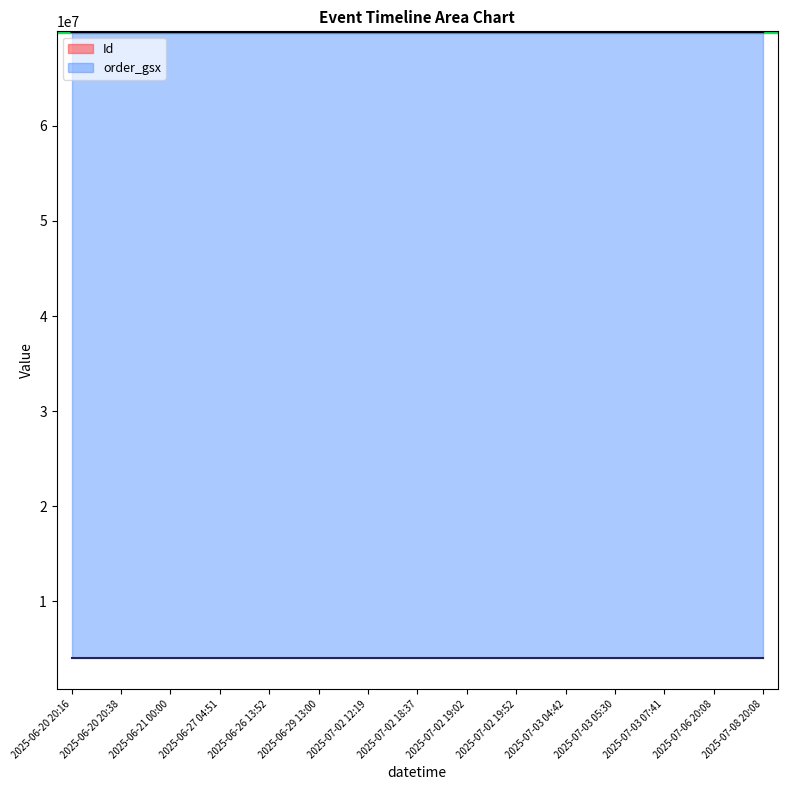

Count the number of categories in the chart.

15